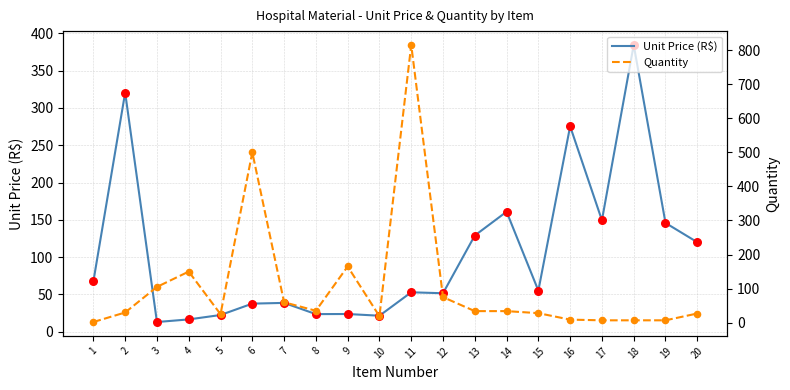

What is the total value across all series at 5?

47.4